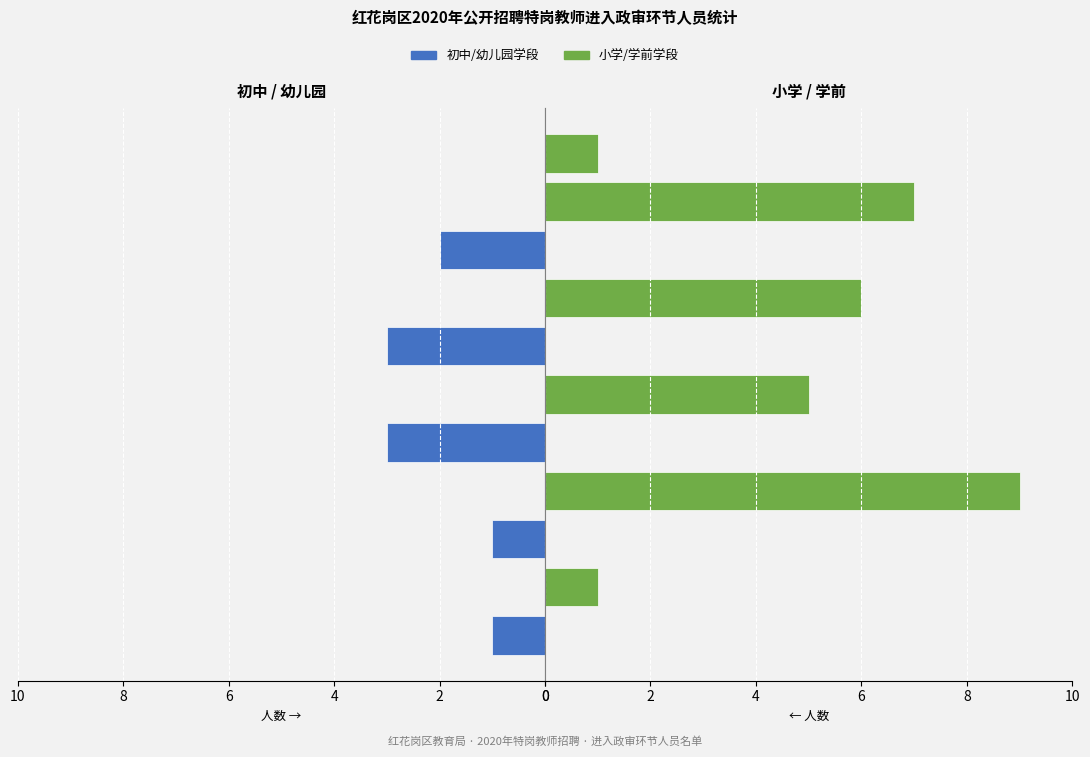

What is the label of the 5th bar from the right?

6